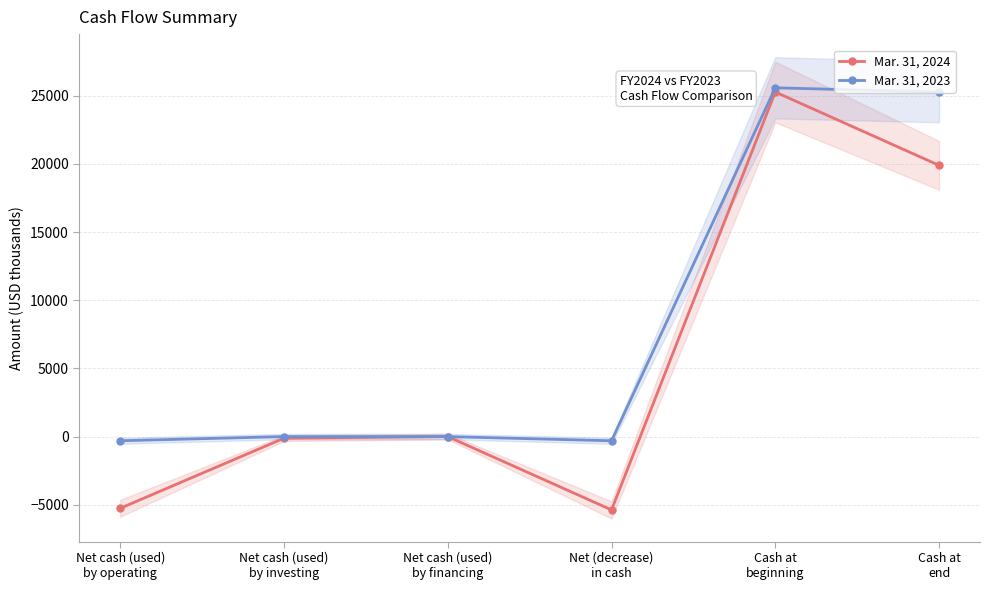

At which category is the sum across all series the highest?

Cash at
beginning